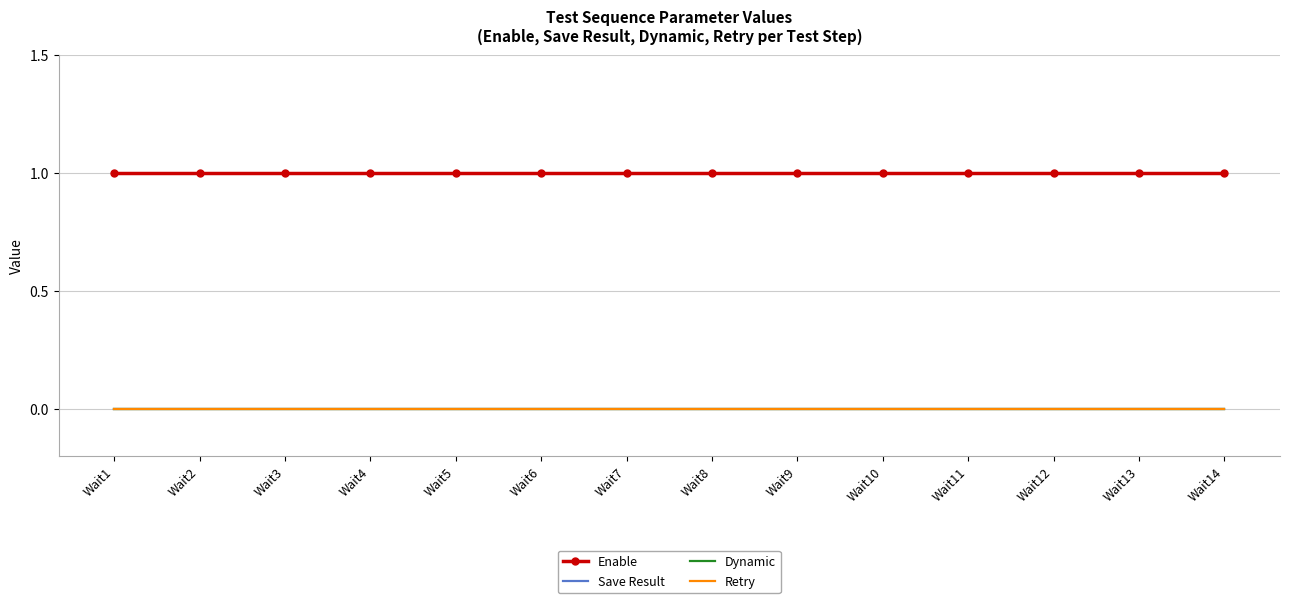

At which category is the sum across all series the highest?

Wait1